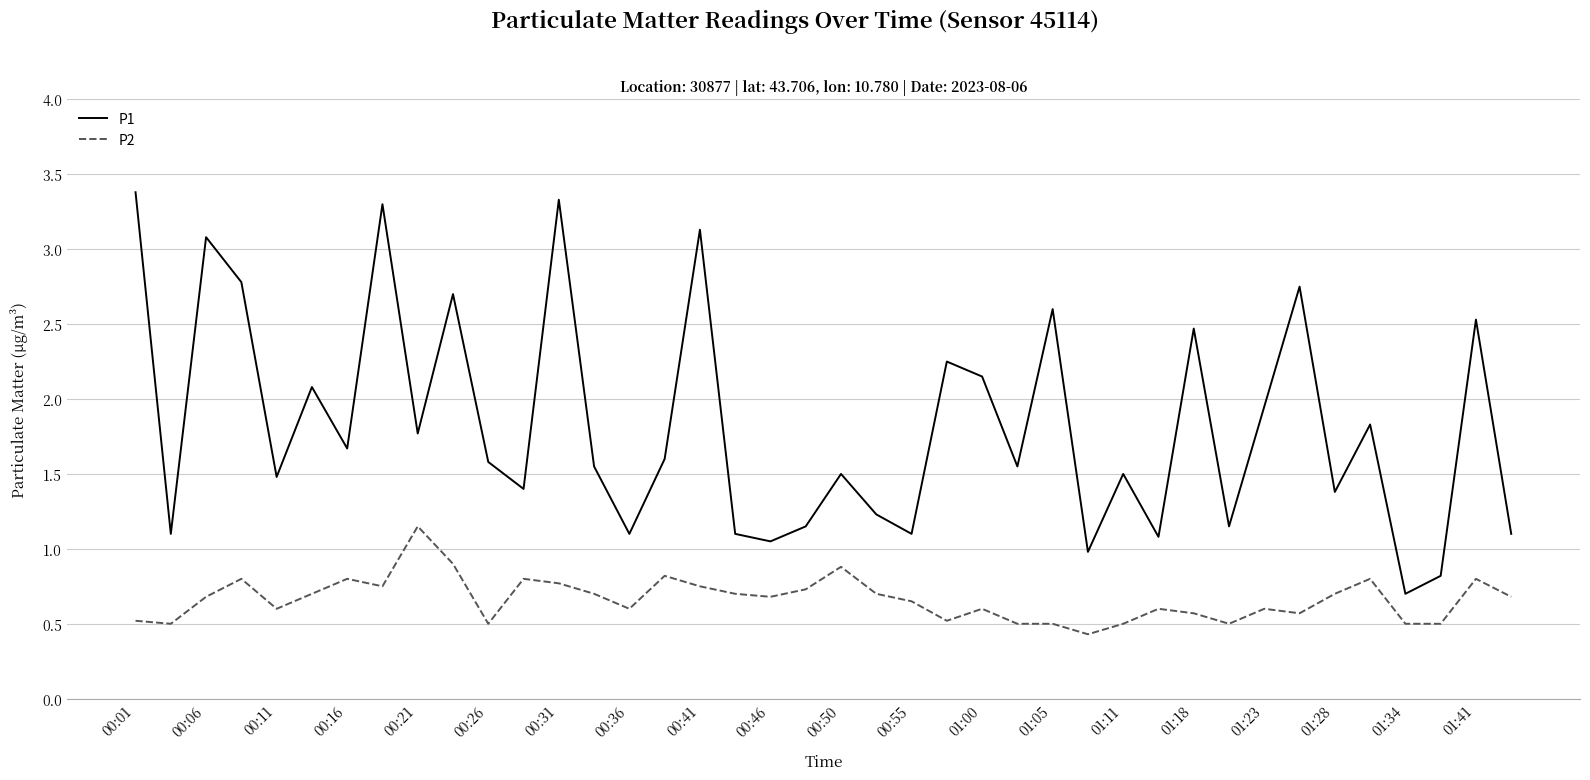

True or false: P2 and P1 intersect in this chart.

False